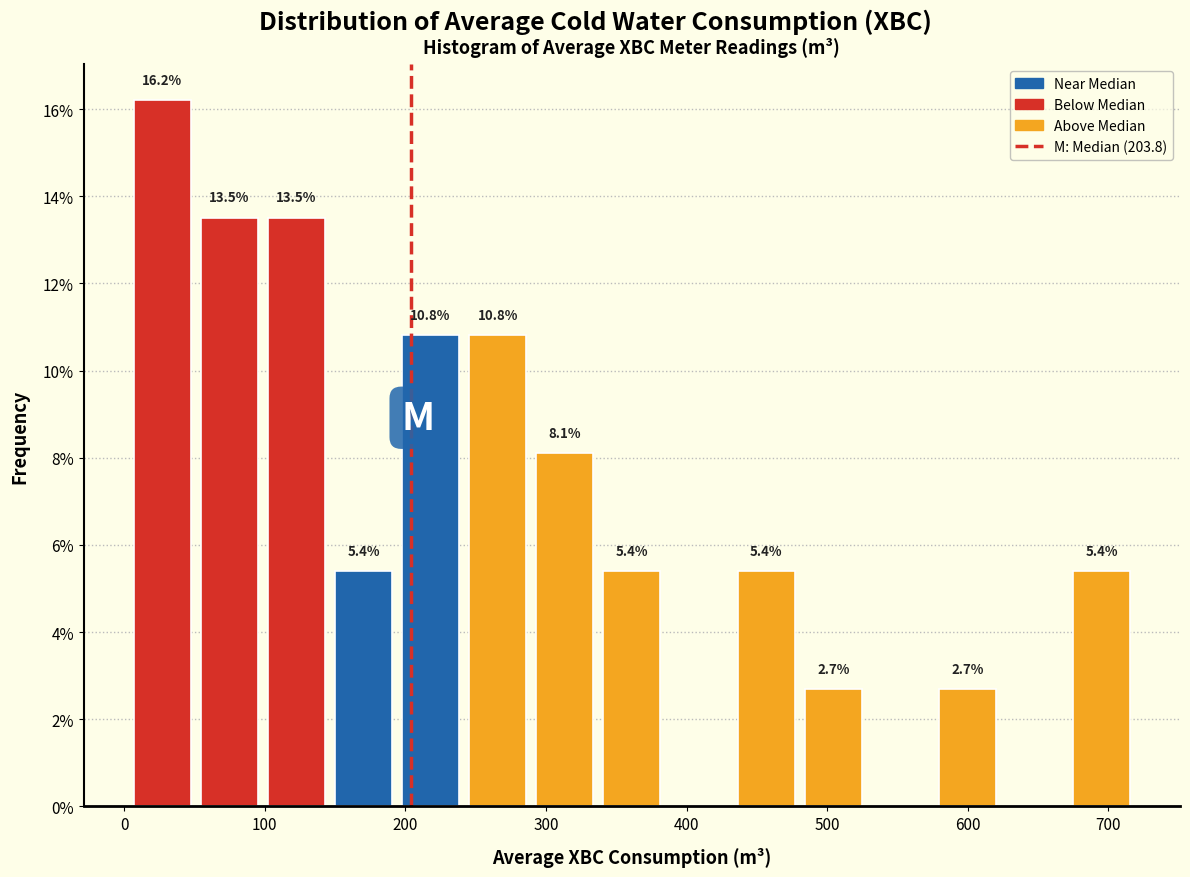

Over which range of the x-axis is the bar tallest?

0 to 50